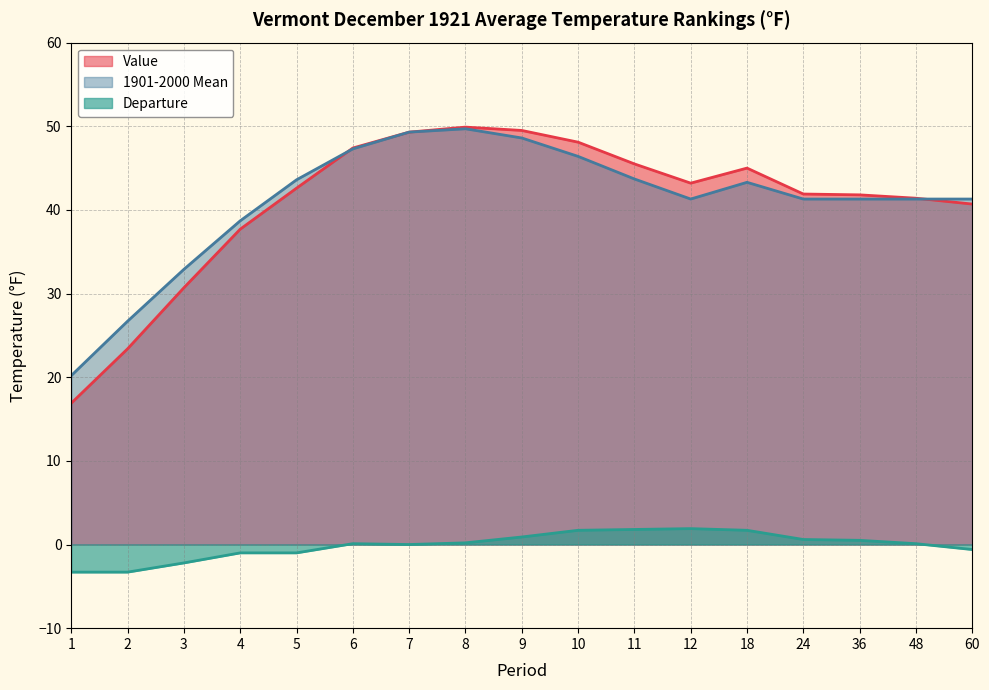

The 1901-2000 Mean series shows 10.5 at 2. True or false?

False